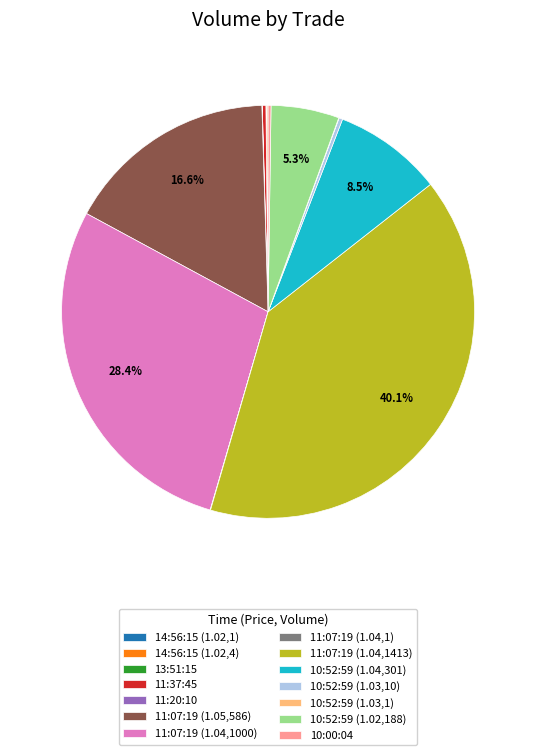

Which category has the biggest portion of the pie?

11:07:19 (1.04,1413)